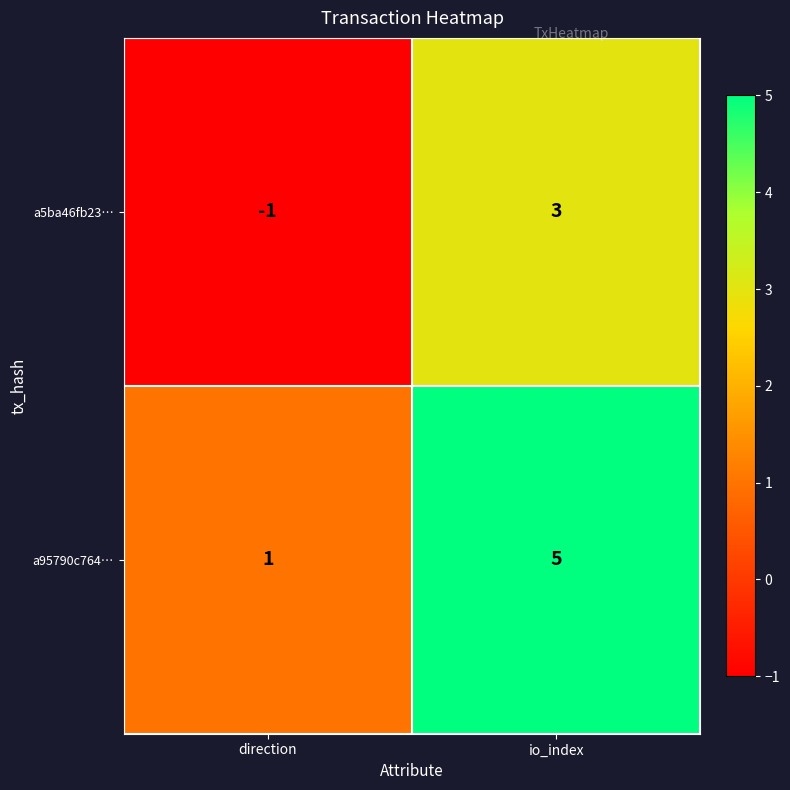

Is it true that a95790c764… equals 1 at direction?

True